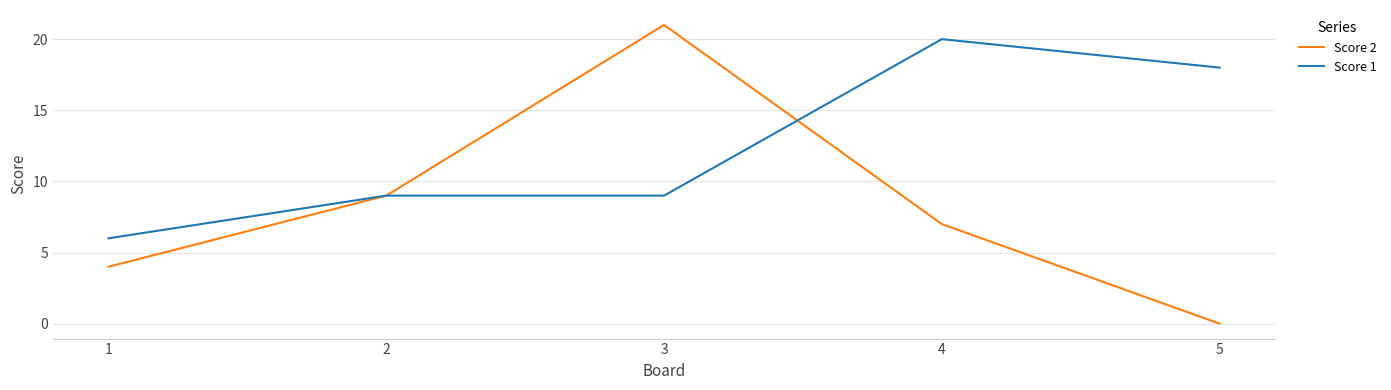

List the series in order of their overall mean, lowest first.

Score 2, Score 1